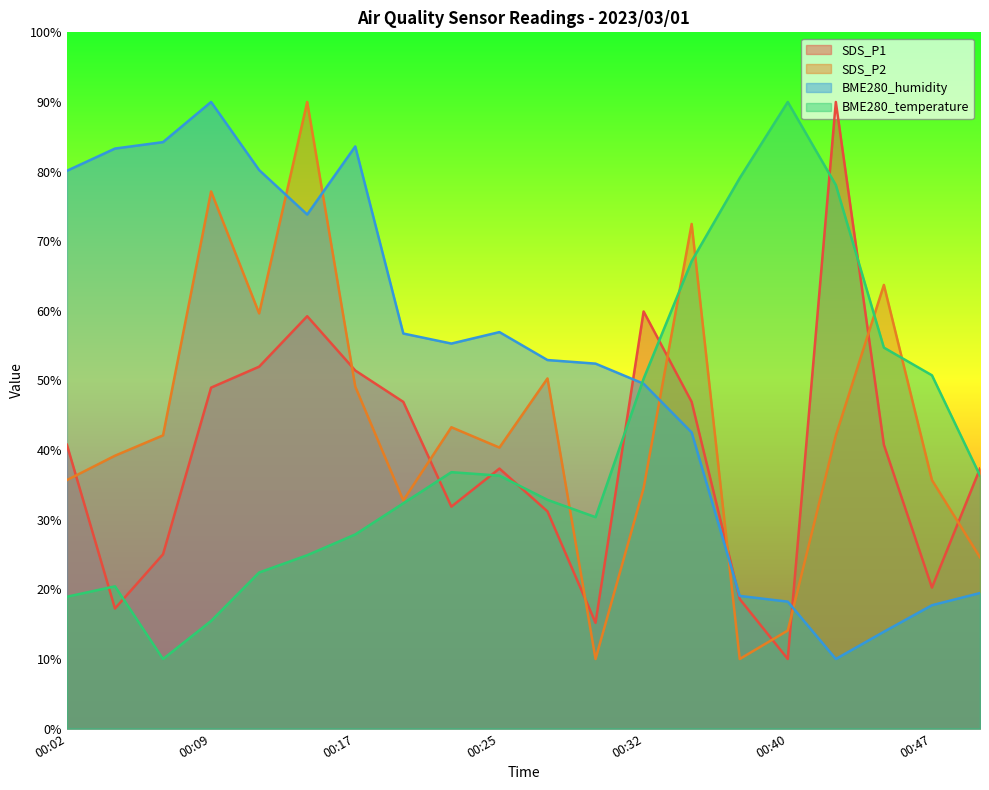

Where is SDS_P1 nearest to the value 50?

00:09